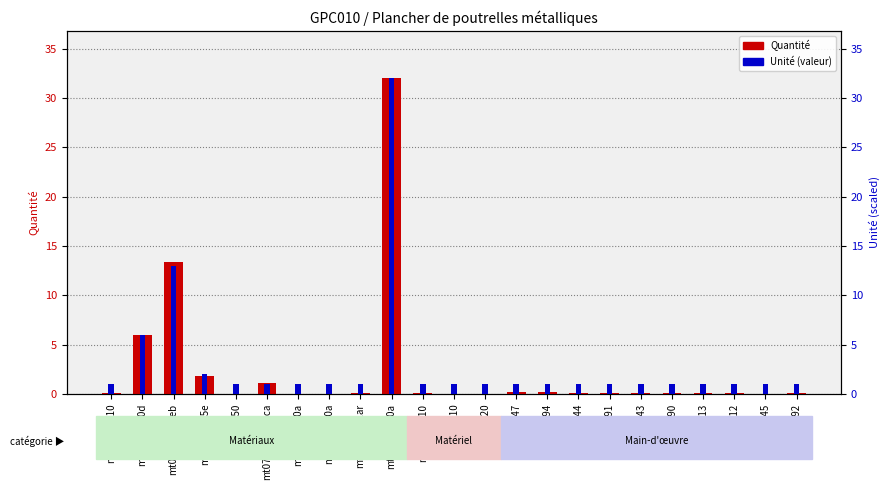

What is the label of the 23rd bar from the left?

mo092